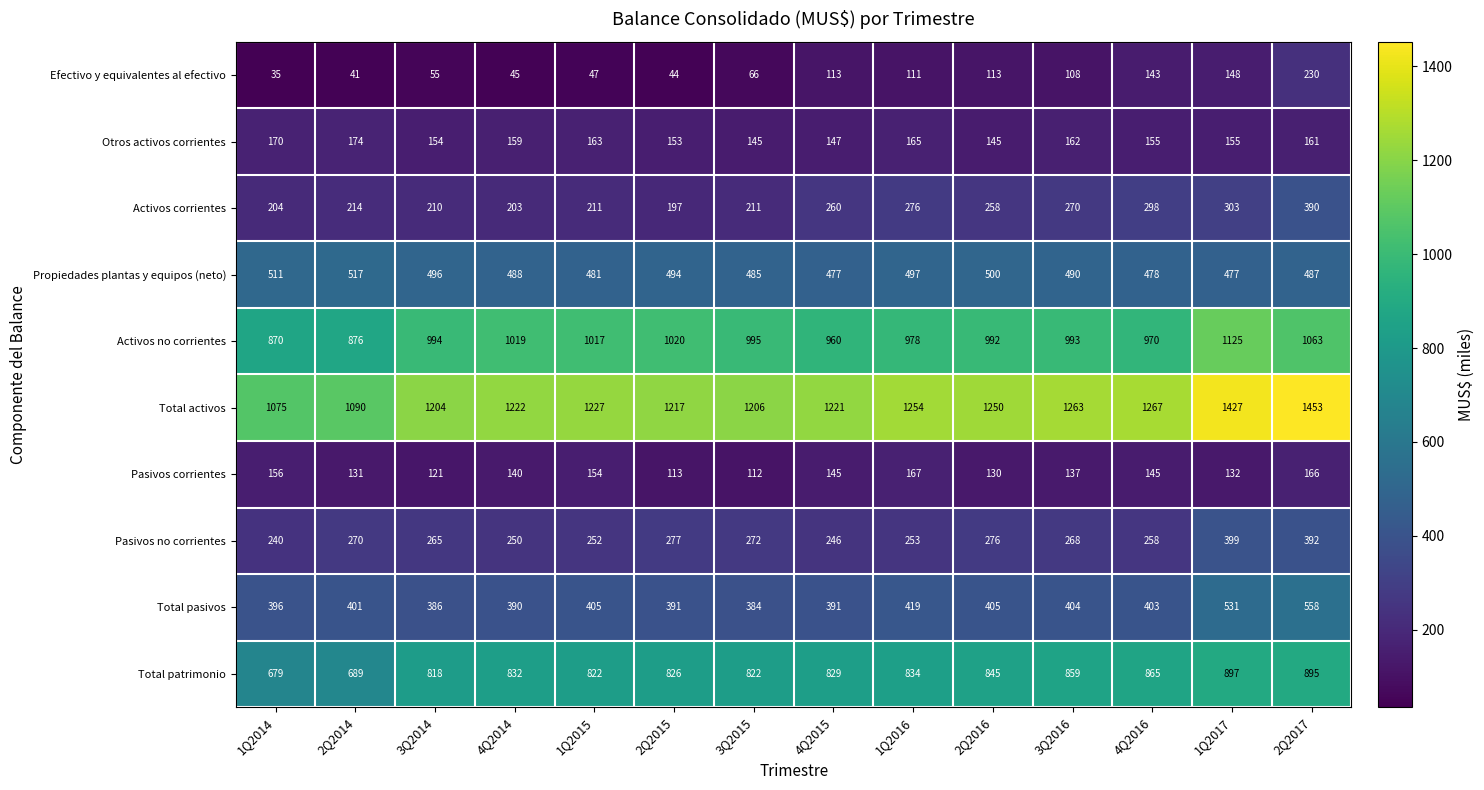

Where is Pasivos corrientes nearest to the value 139?

4Q2014